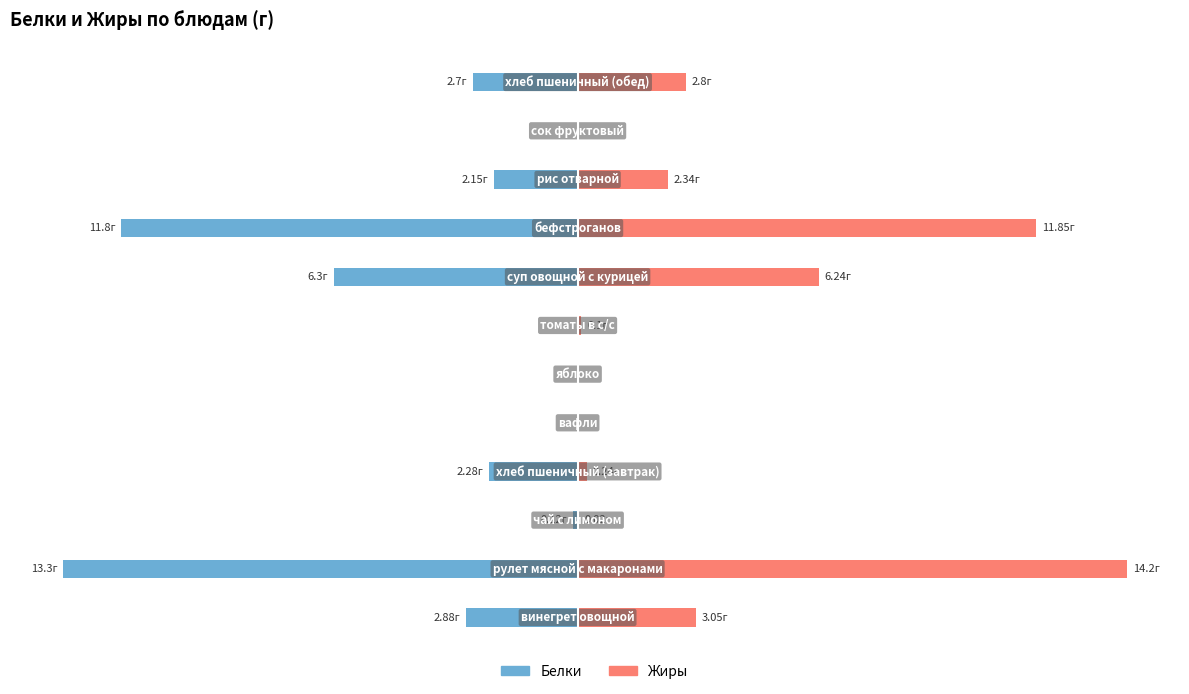

What is the sum of all Белки values?

-41.5